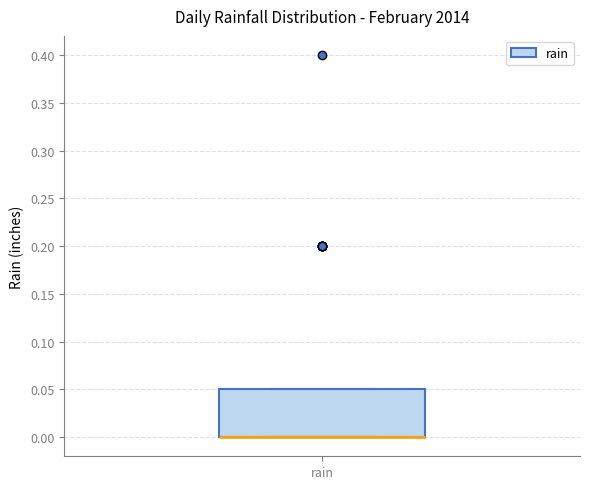

Where is the lower edge of the box for rain on the y-axis? The values are not printed on the chart, so give them approximately, as read against the axis.

0.00